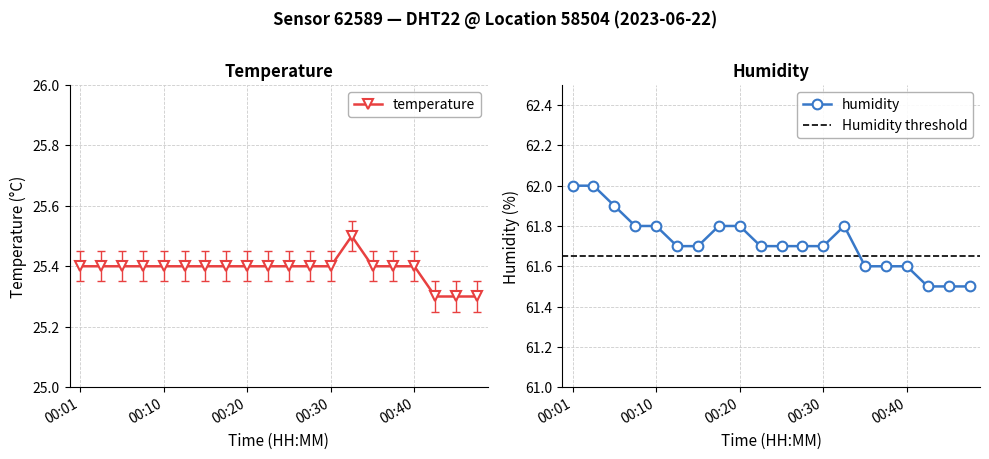

Is the value of temperature at 00:08 greater than the value of humidity at 00:37?

No